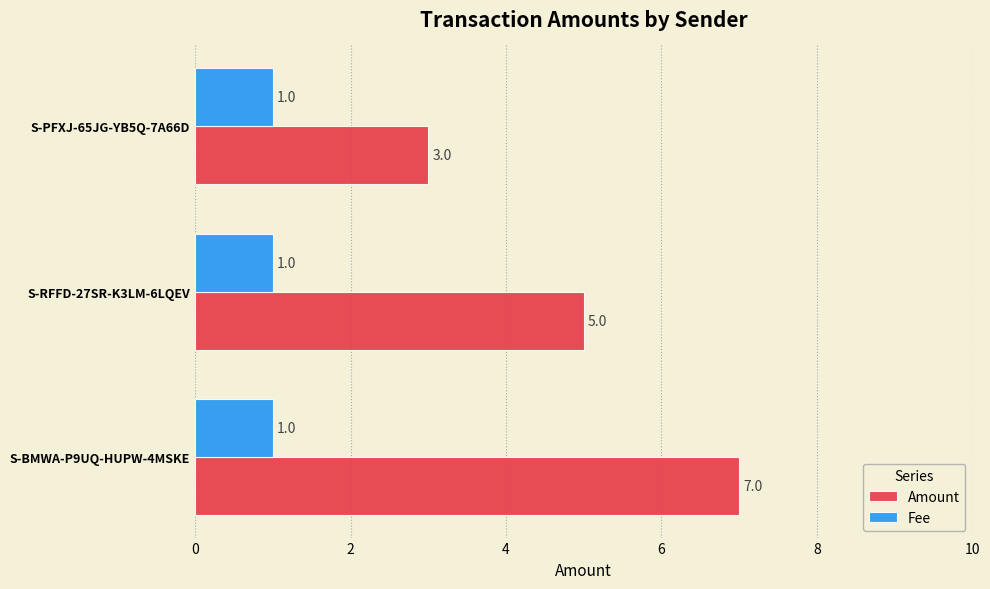

Is the value of Amount at S-PFXJ-65JG-YB5Q-7A66D greater than the value of Fee at S-RFFD-27SR-K3LM-6LQEV?

Yes